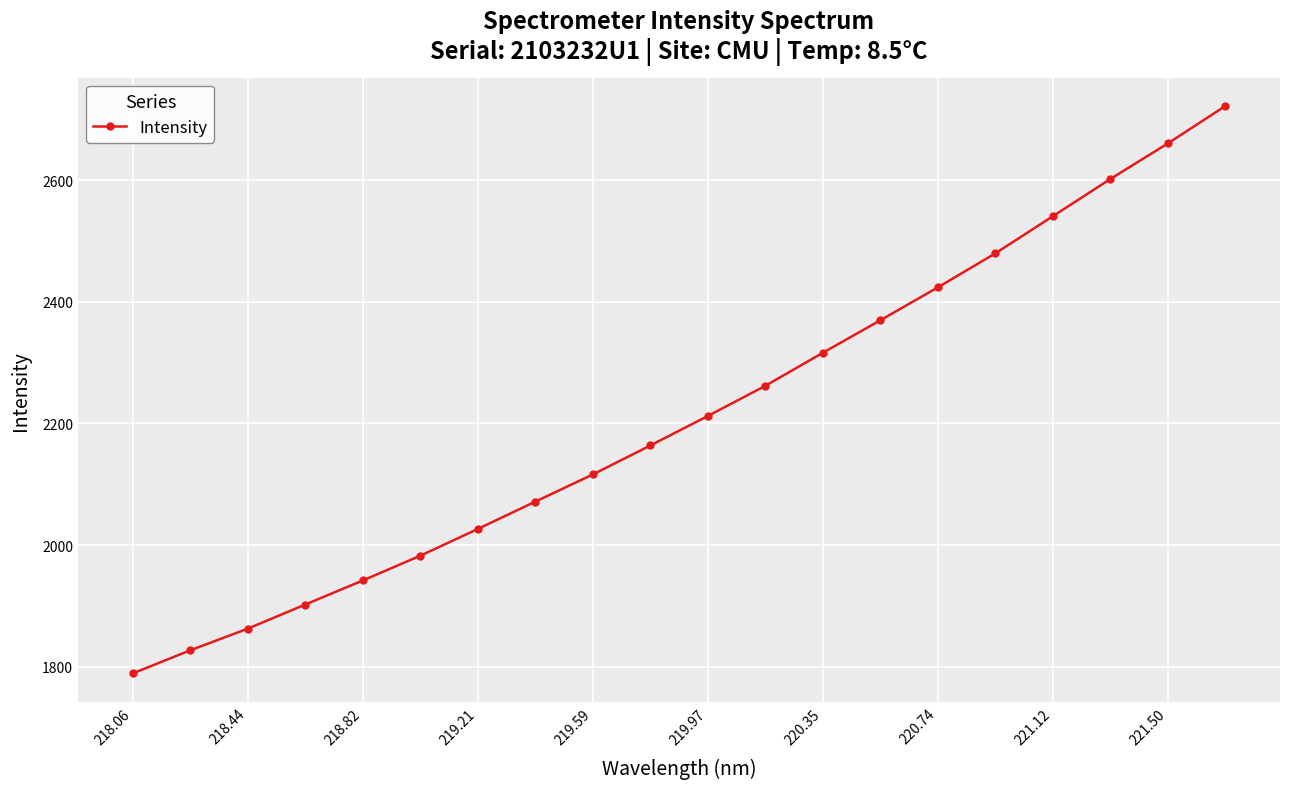

What is the value of the 3rd point from the left?

1862.8